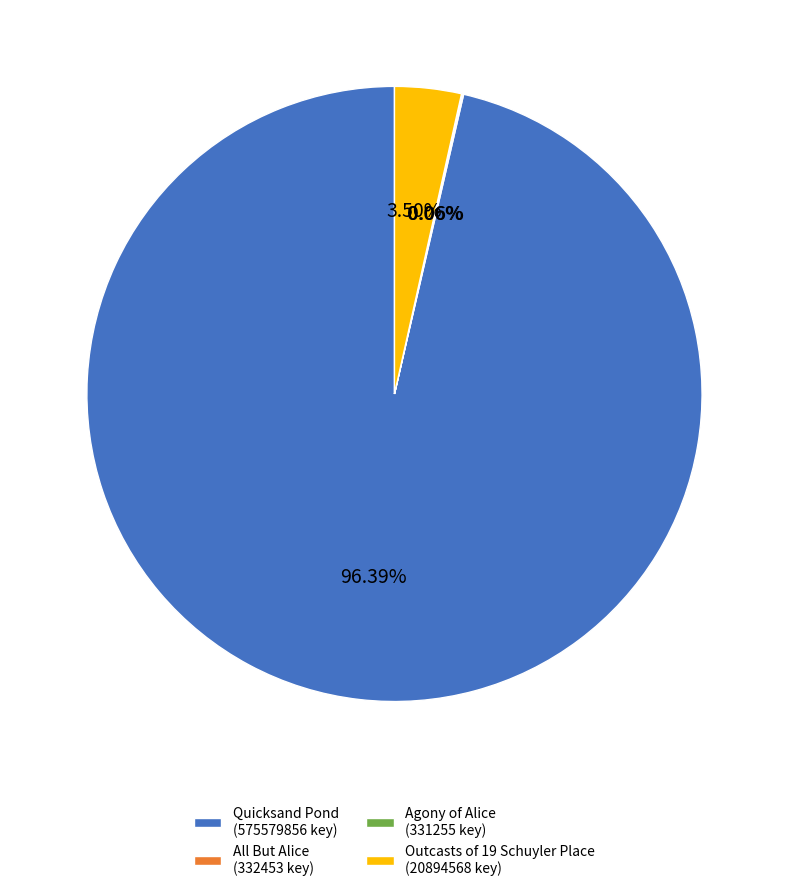

Does any single category account for the majority?

Yes